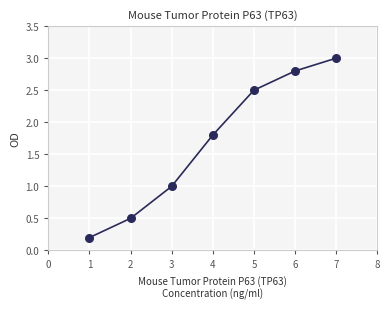

What is the range of Y values (max minus min)?

2.8